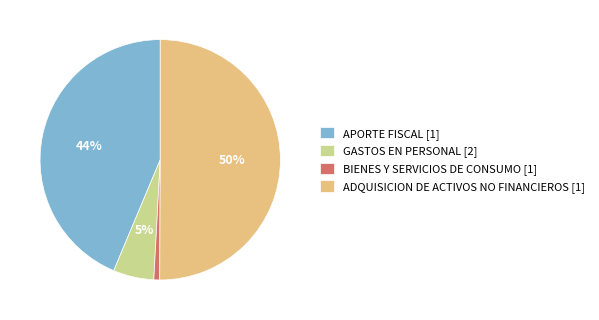

Which has a higher value, ADQUISICION DE ACTIVOS NO FINANCIEROS [1] or GASTOS EN PERSONAL [2]?

ADQUISICION DE ACTIVOS NO FINANCIEROS [1]